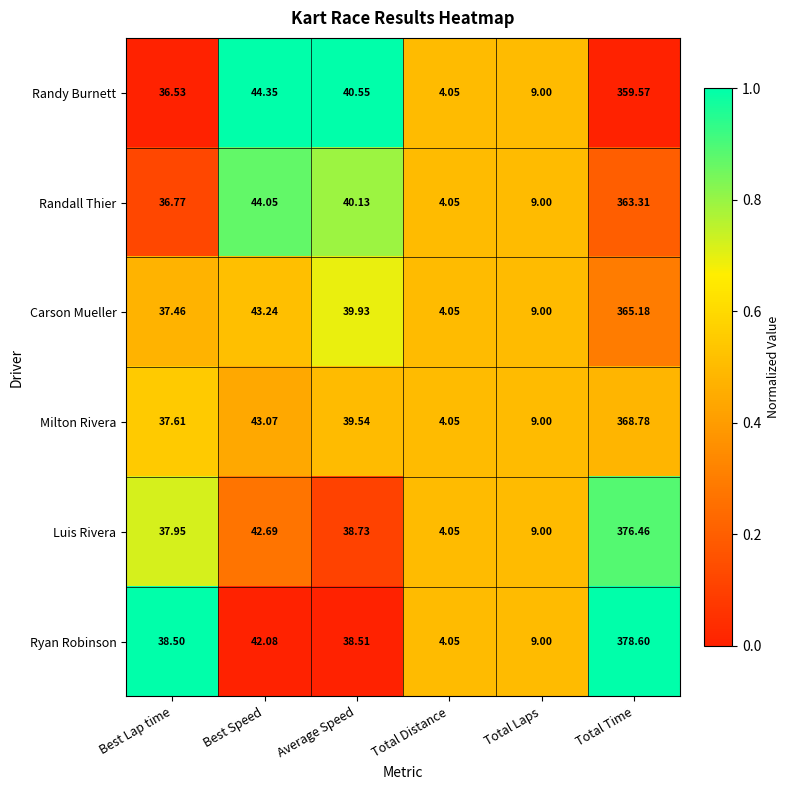

Which series has the largest range (max minus min)?

Ryan Robinson